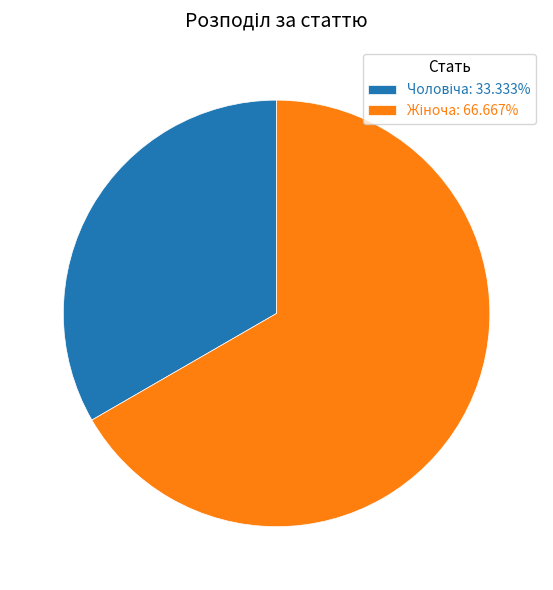

Is there any slice that represents more than half of the pie?

Yes